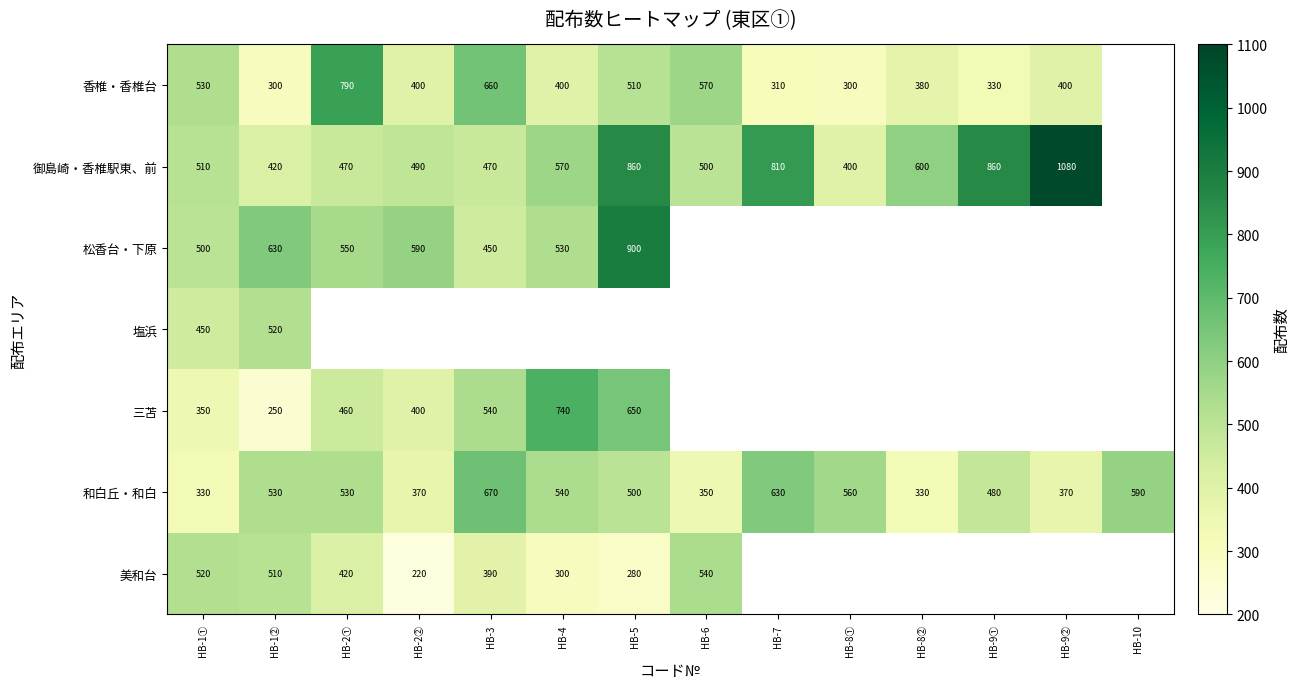

The 和白丘・和白 series shows 670 at HB-3. True or false?

True